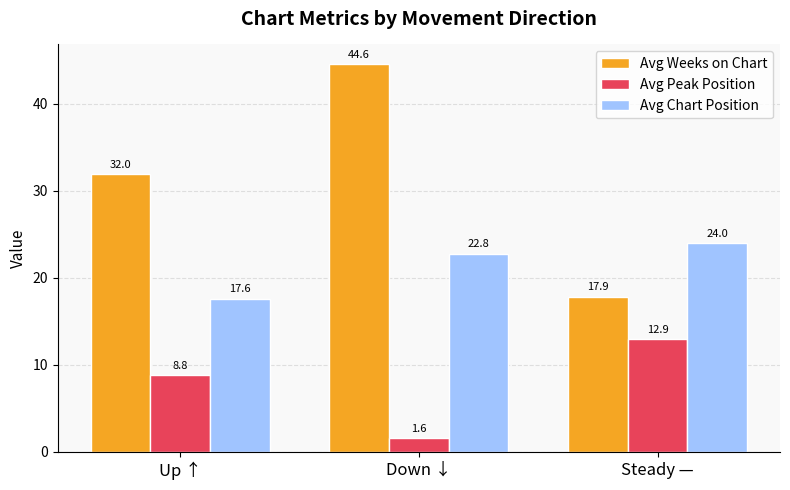

List the labels in order of Avg Chart Position value, largest first.

Steady —, Down ↓, Up ↑